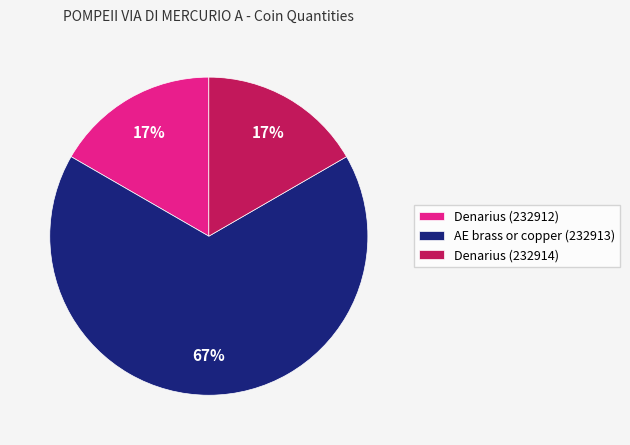

To the nearest percent, what is the combined percentage of AE brass or copper (232913) and Denarius (232912)?

83%